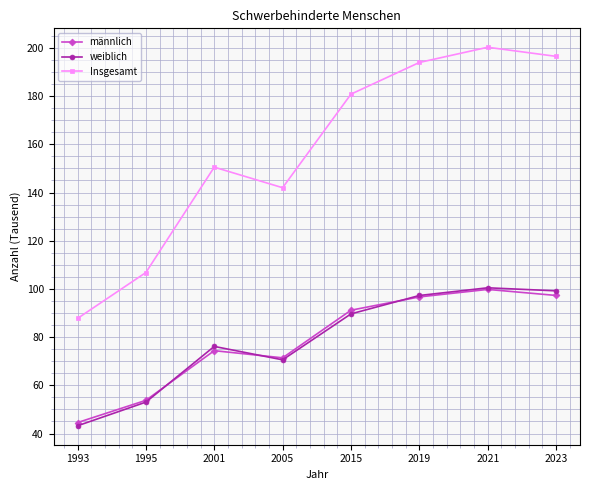

The männlich series shows 74.4 at 2001. True or false?

True